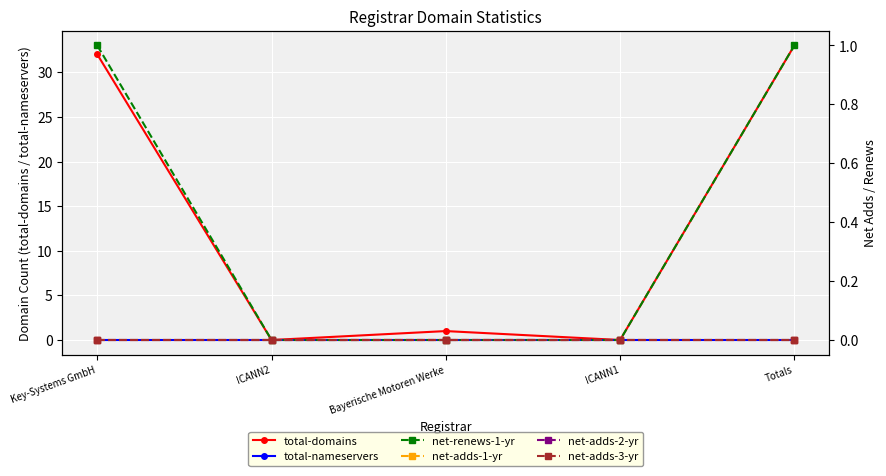

Which has a higher value, Bayerische Motoren Werke or ICANN1?

Bayerische Motoren Werke